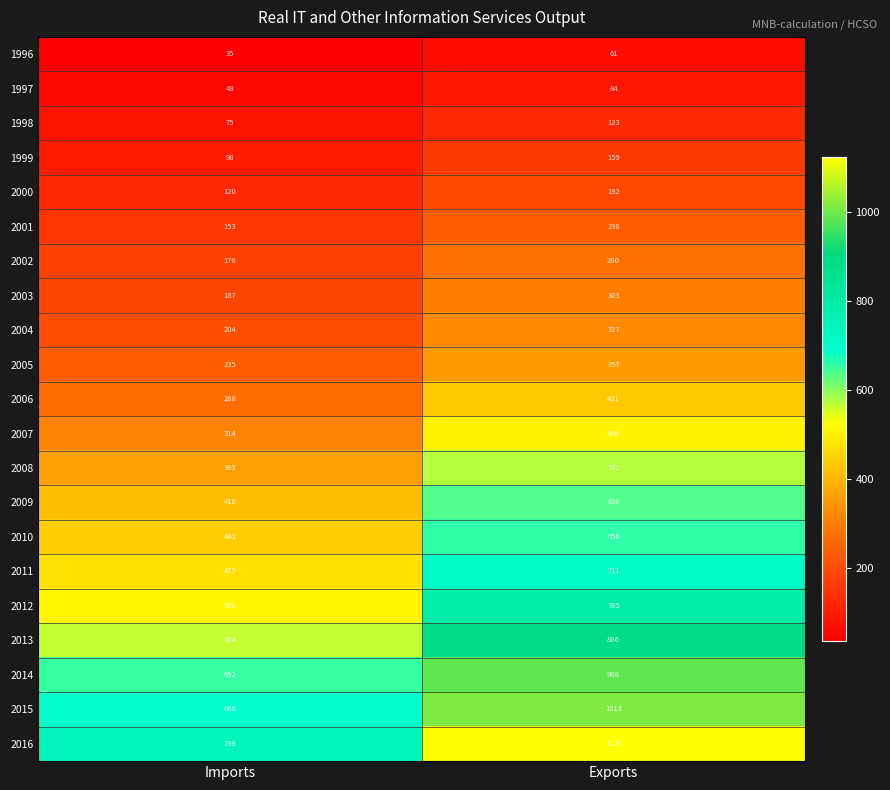

Count the number of categories in the chart.

2